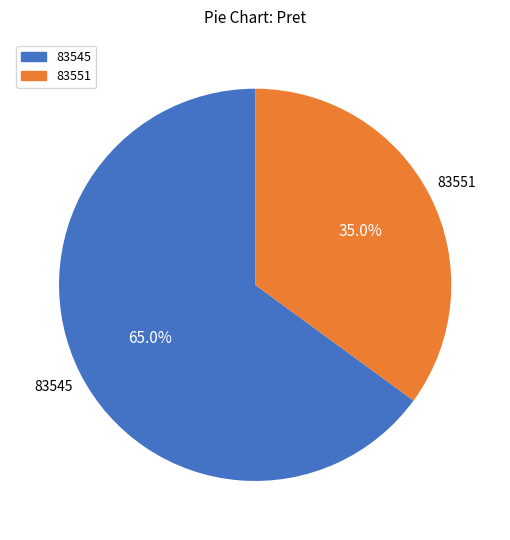

What percentage is the 83551 slice, to the nearest percent?

35%